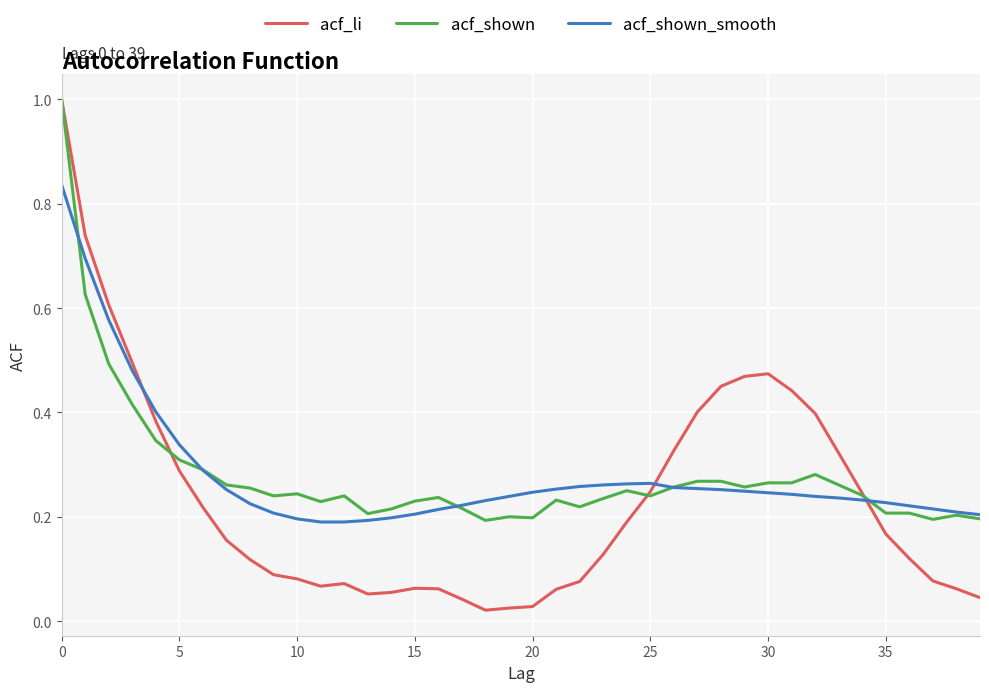

True or false: acf_shown has more than 1 points higher than both neighbors.

True